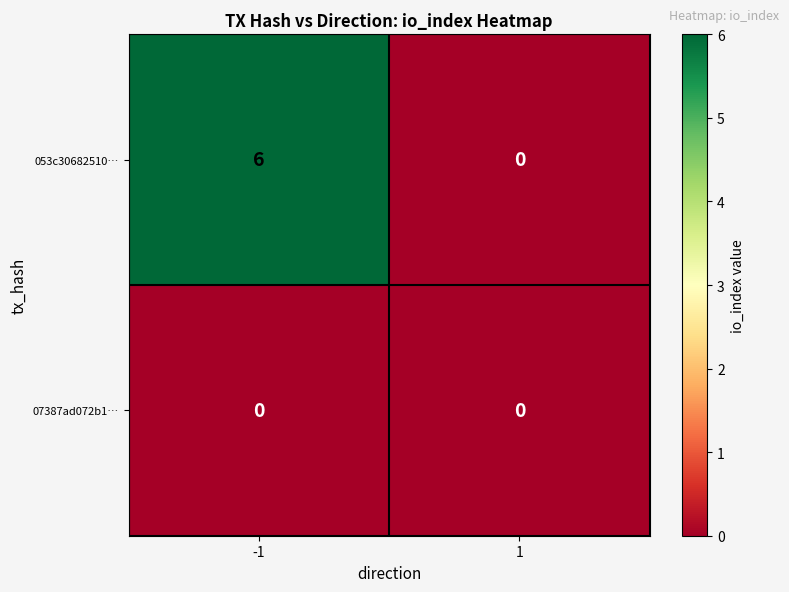

Is it true that 07387ad072b1… equals 0 at 1?

True